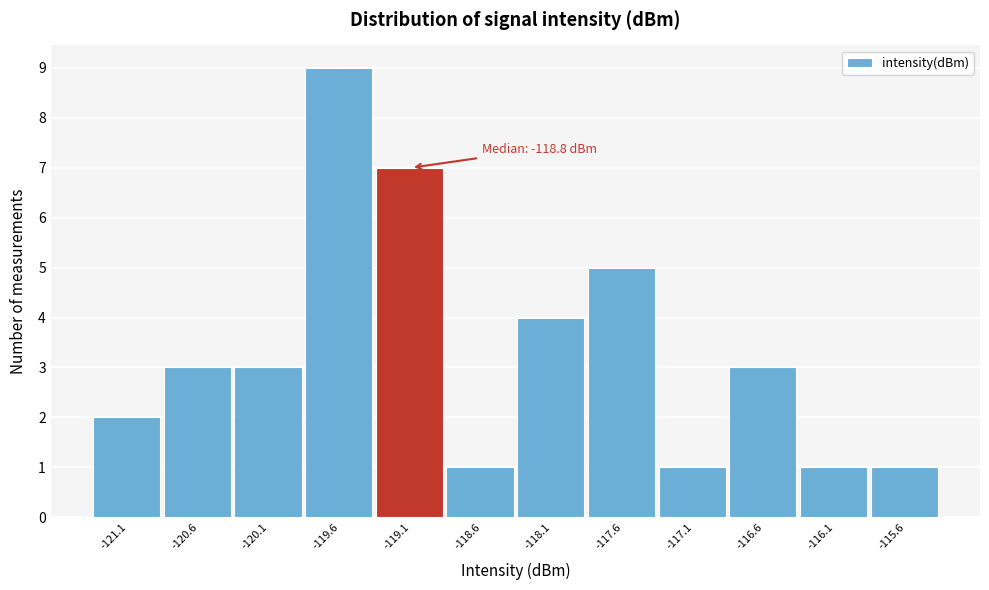

Reading left to right, list all the values displayed in this chart.

-121.1=2	-120.6=3	-120.1=3	-119.6=9	-119.1=7	-118.6=1	-118.1=4	-117.6=5	-117.1=1	-116.6=3	-116.1=1	-115.6=1